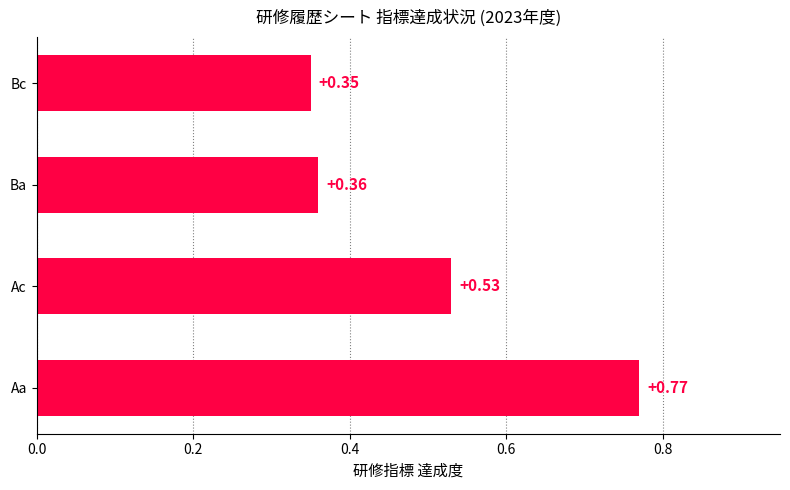

What is the change in value from Aa to Bc?

-0.4